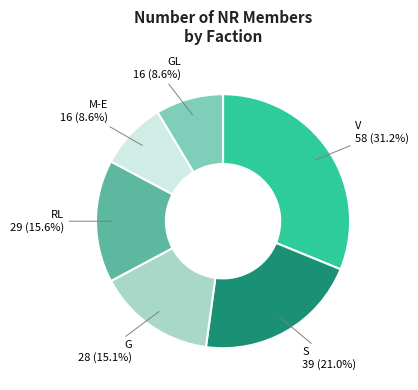

Combined, do G and V account for over 50%?

No